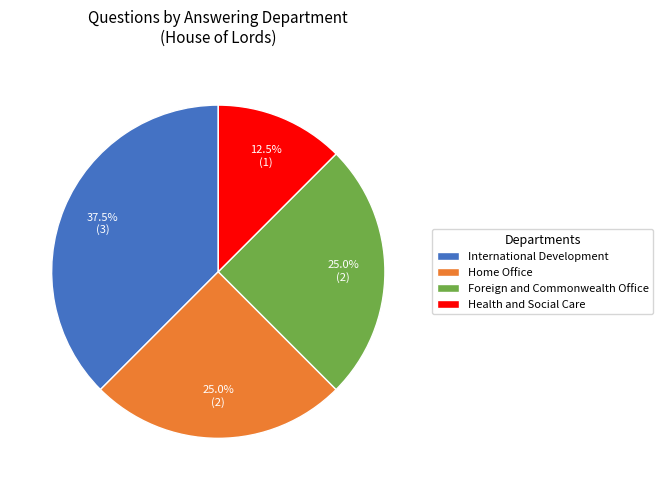

To the nearest percent, what percentage of the pie is Foreign and Commonwealth Office?

25%